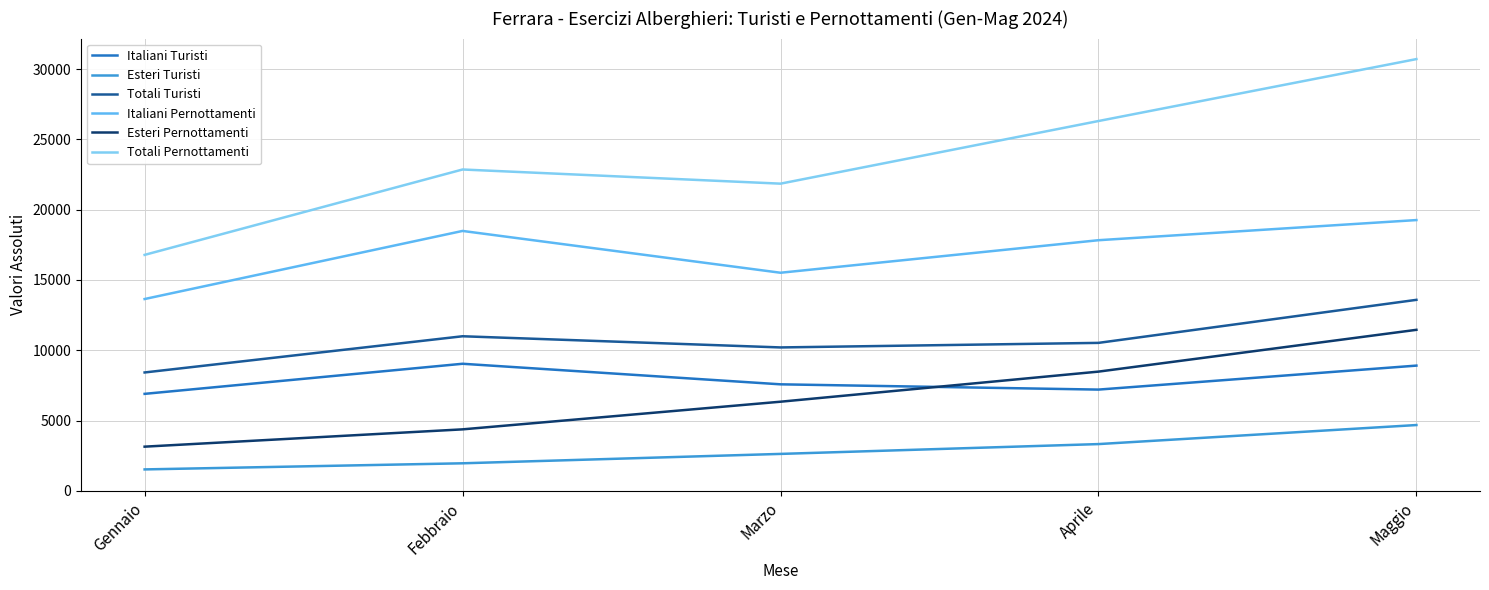

True or false: Totali Pernottamenti and Esteri Turisti intersect in this chart.

False